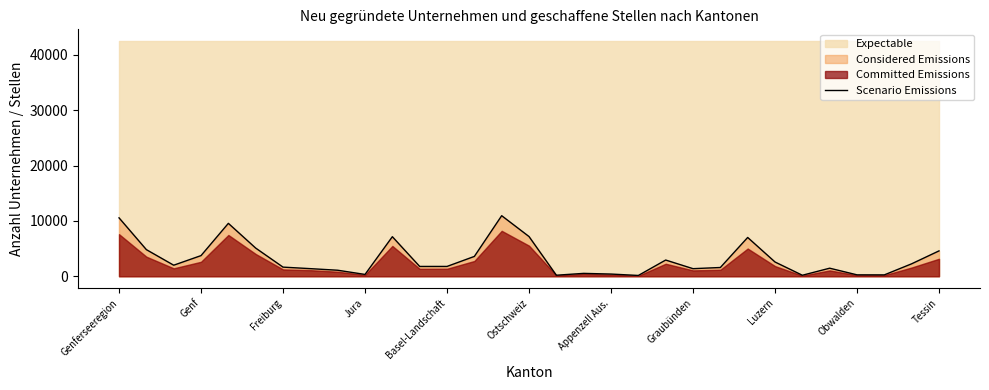

What is the highest value of the Scenario Emissions series?

10944